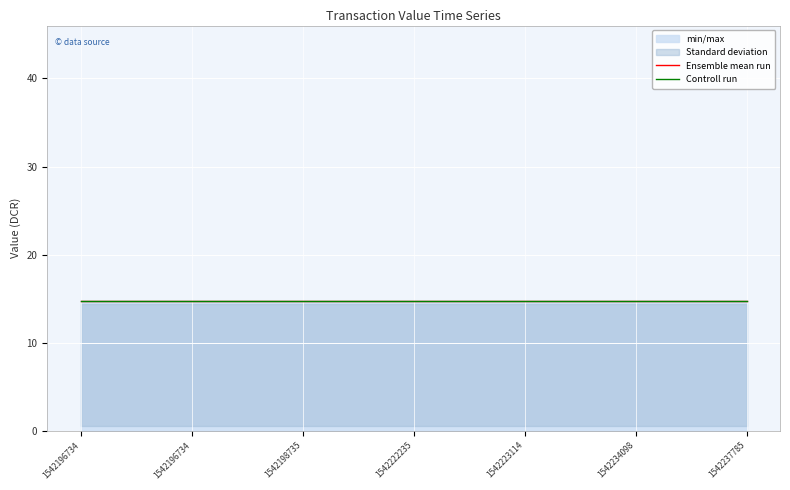

True or false: min_max_band_lower and Ticket (value) cross at least once.

False